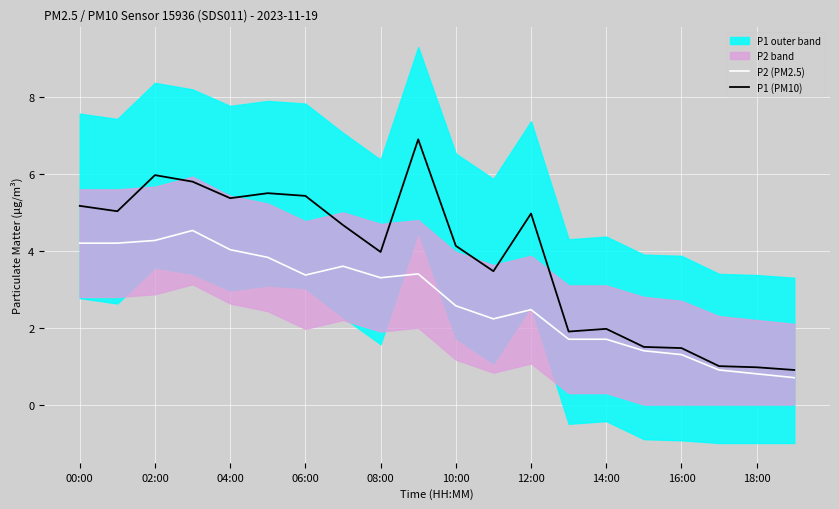

How many interior local valleys does the P2 (PM2.5) series have?

3